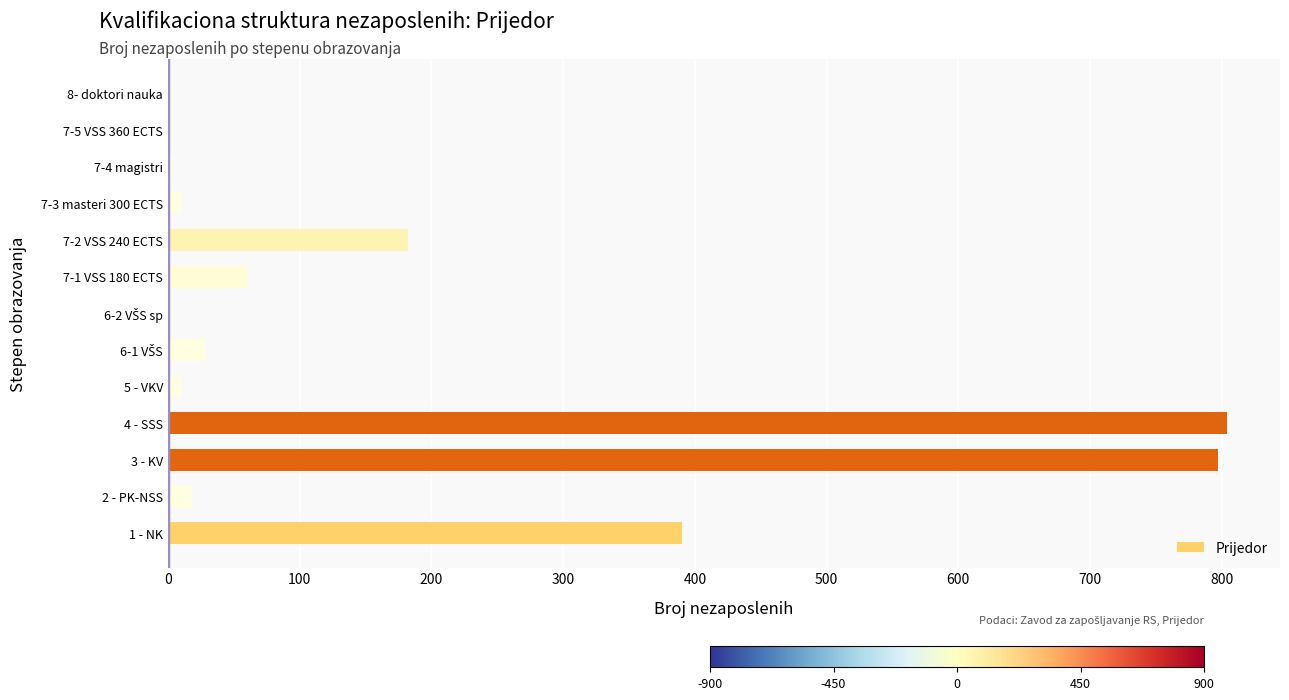

Count the number of data series in this chart.

1